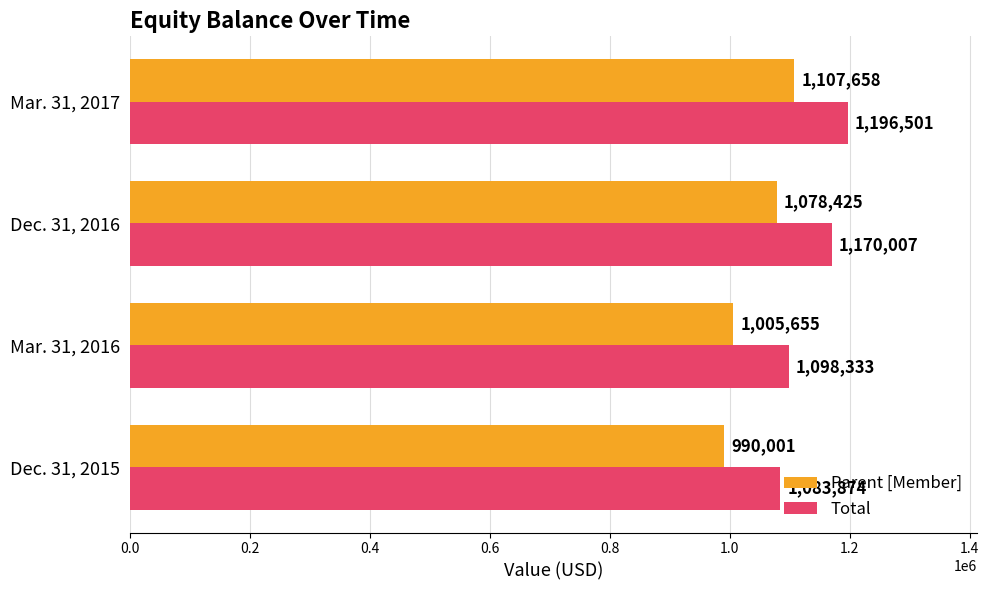

What is the difference between the highest and lowest values at Mar. 31, 2017?

88843